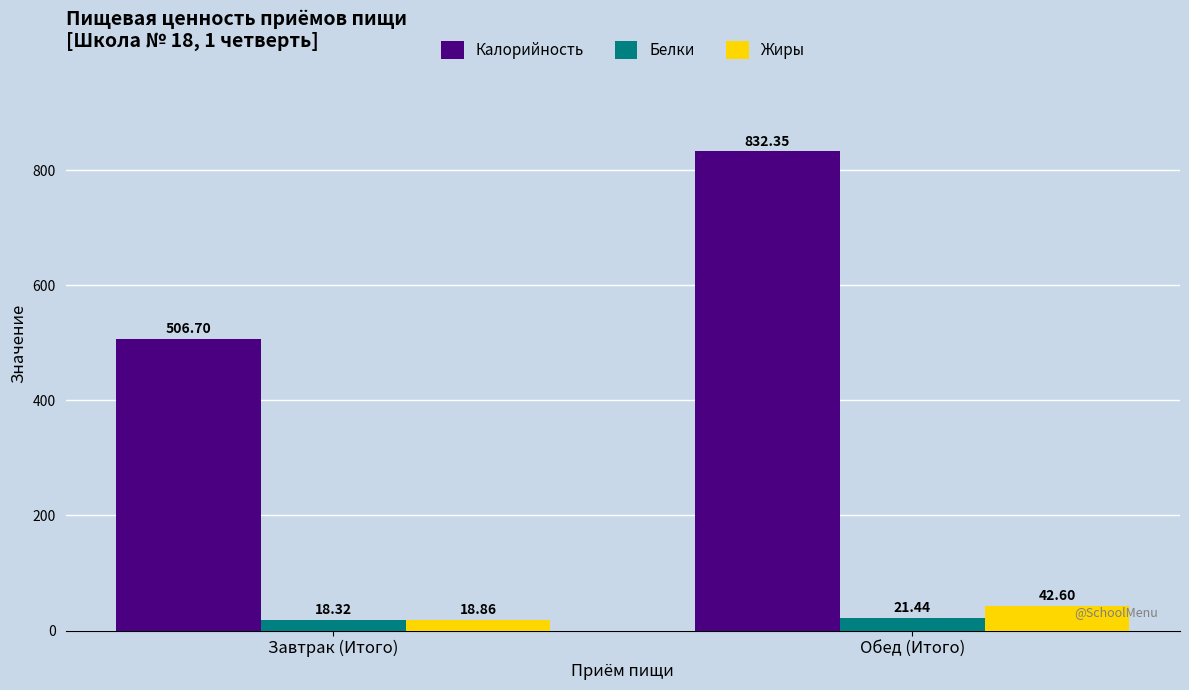

What is the label of the 1st bar from the left?

Завтрак (Итого)